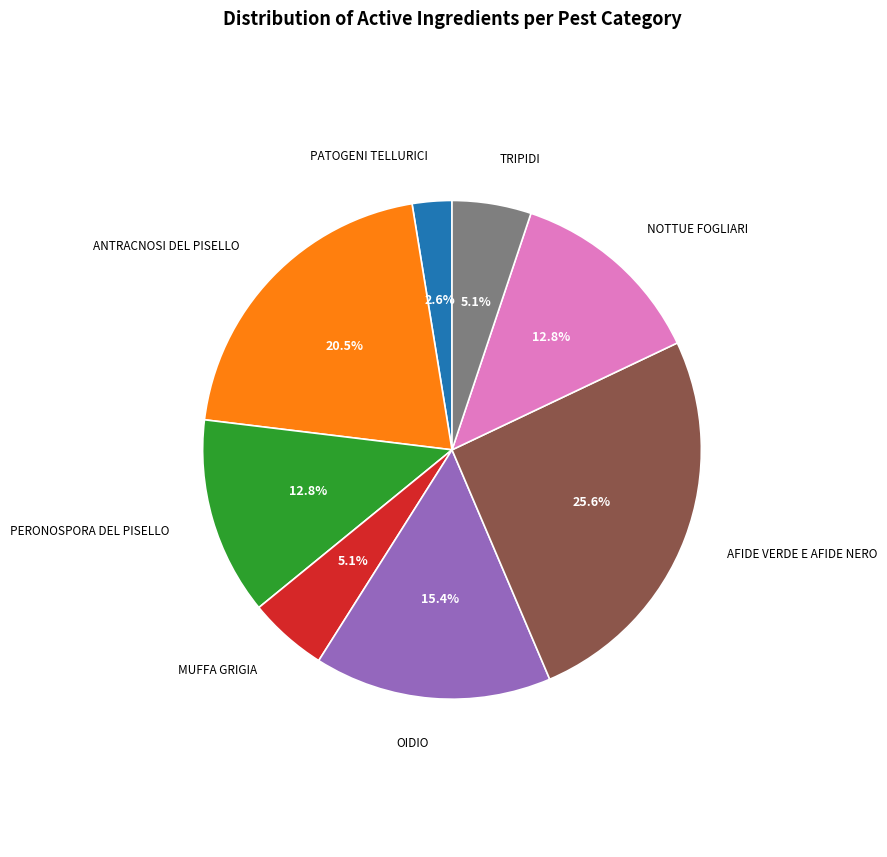

What is the total percentage of NOTTUE FOGLIARI and MUFFA GRIGIA?

17.9%